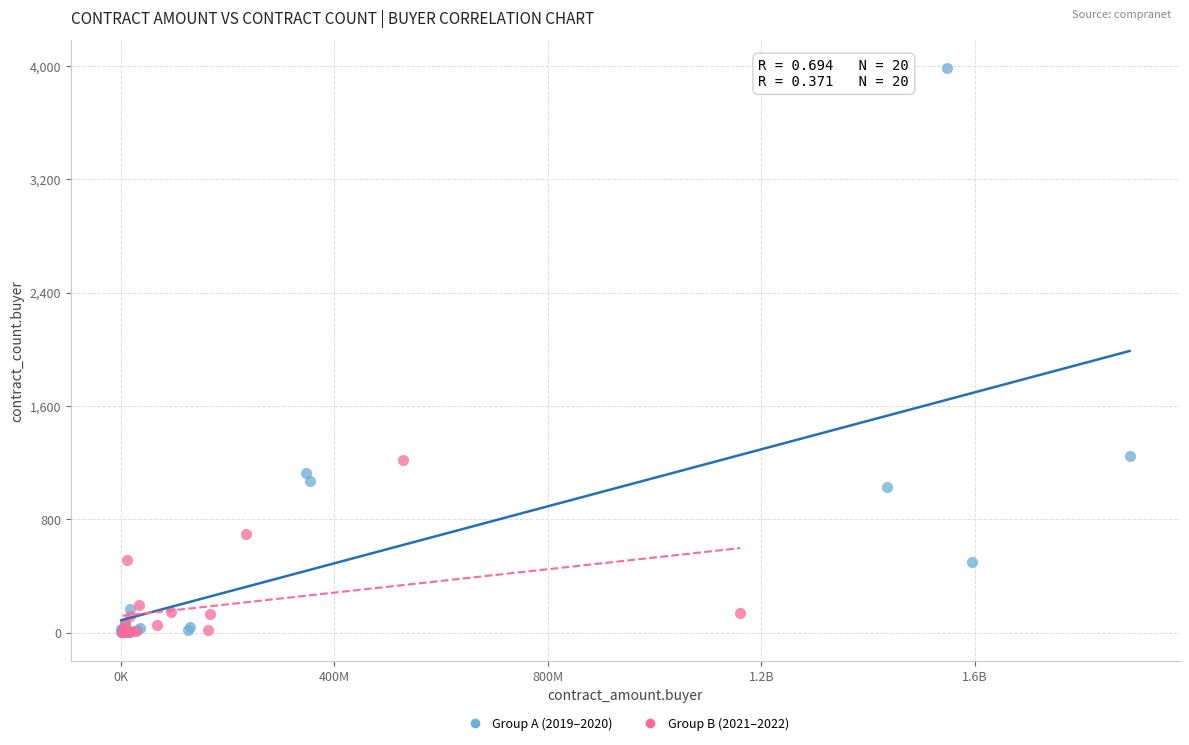

Which series has the largest Y range (max minus min)?

Group A (2019–2020)